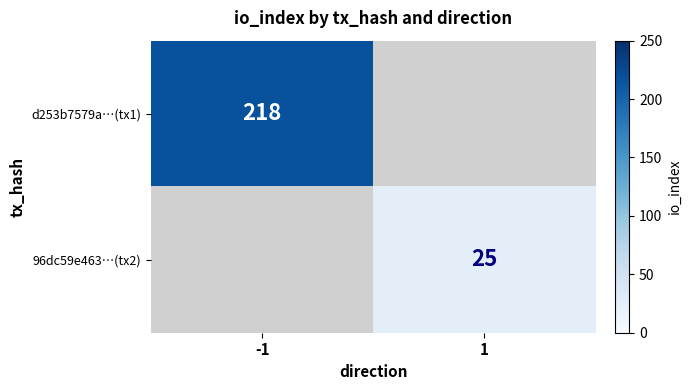

Is the value of 96dc59e463…(tx2) at 1 greater than the value of d253b7579a…(tx1) at -1?

No